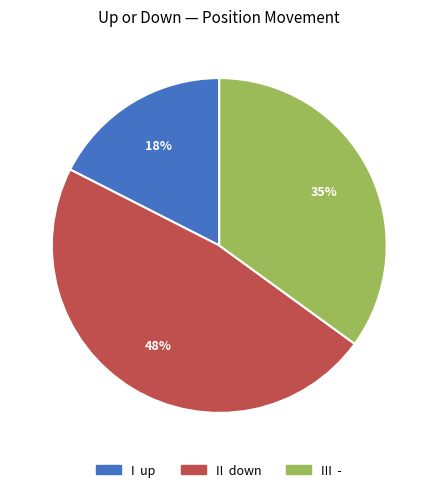

To the nearest percent, what is the average slice percentage?

33%